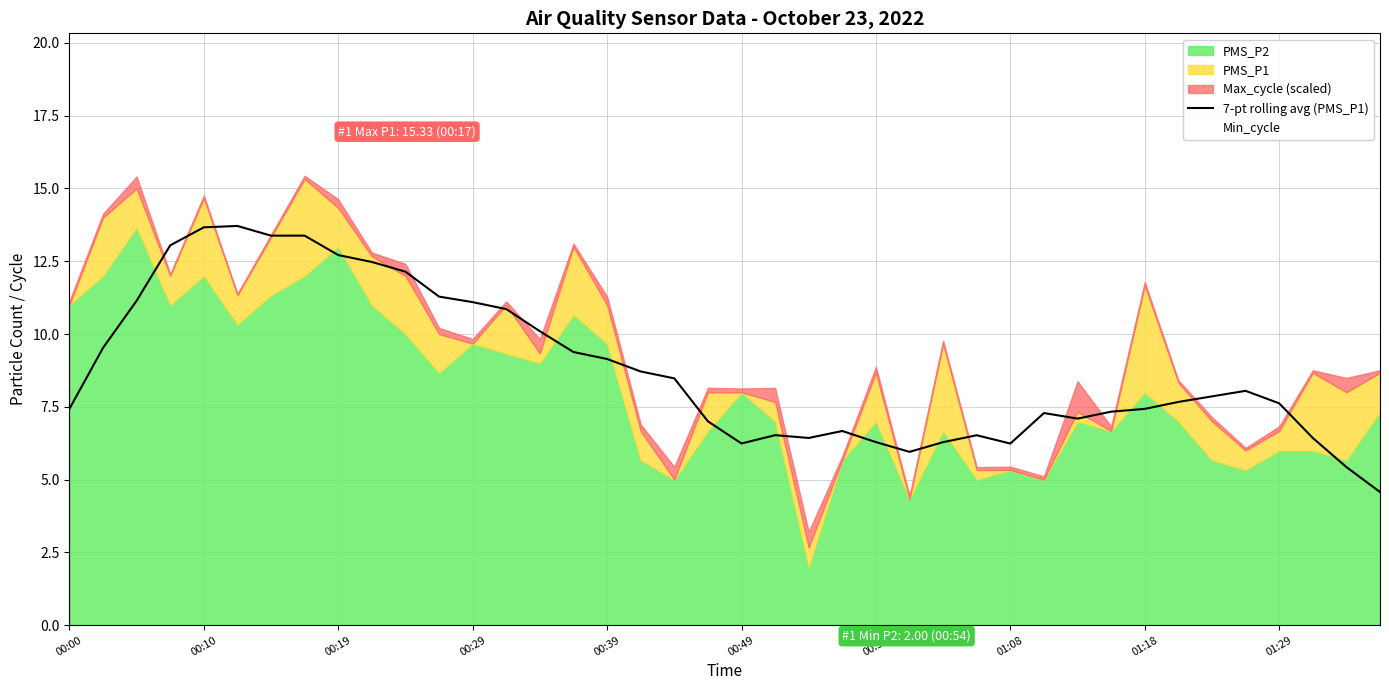

What is the value of the 9th point from the left?

12.7